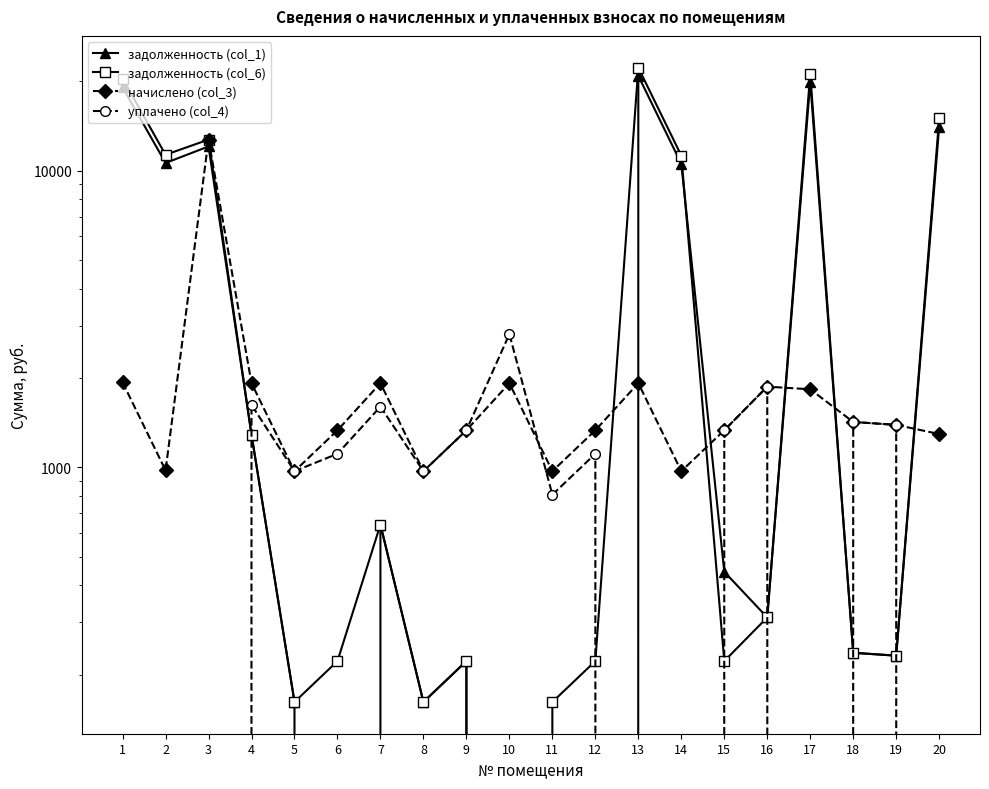

Between 6 and 18, which is larger?

18